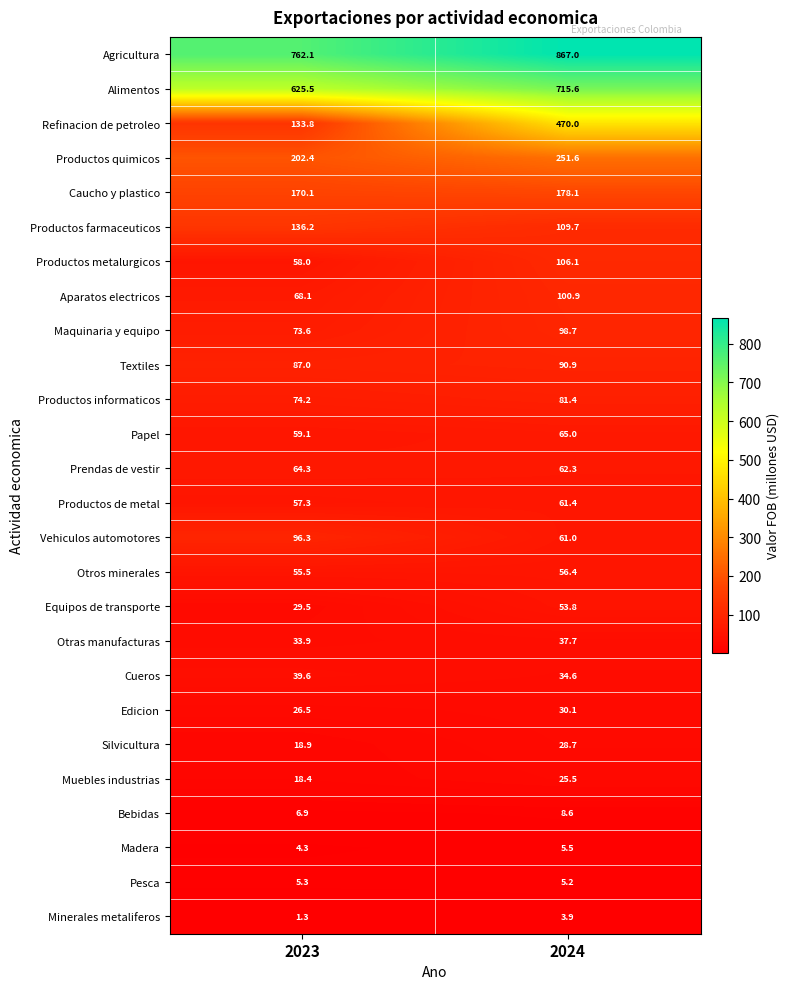

Rank the series by their maximum value, from highest to lowest.

Agricultura, Alimentos, Refinacion de petroleo, Productos quimicos, Caucho y plastico, Productos farmaceuticos, Productos metalurgicos, Aparatos electricos, Maquinaria y equipo, Vehiculos automotores, Textiles, Productos informaticos, Papel, Prendas de vestir, Productos de metal, Otros minerales, Equipos de transporte, Cueros, Otras manufacturas, Edicion, Silvicultura, Muebles industrias, Bebidas, Madera, Pesca, Minerales metaliferos